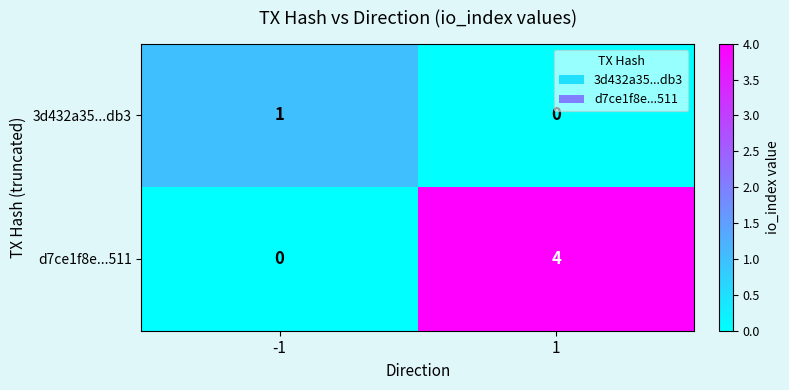

Reading right to left, transcribe all the data shown in this chart.

3d432a35...db3: 0	1
d7ce1f8e...511: 4	0